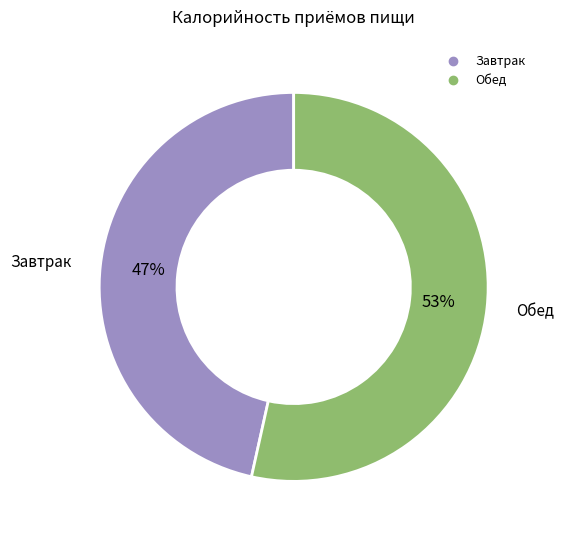

To the nearest percent, what portion does Обед represent?

53%